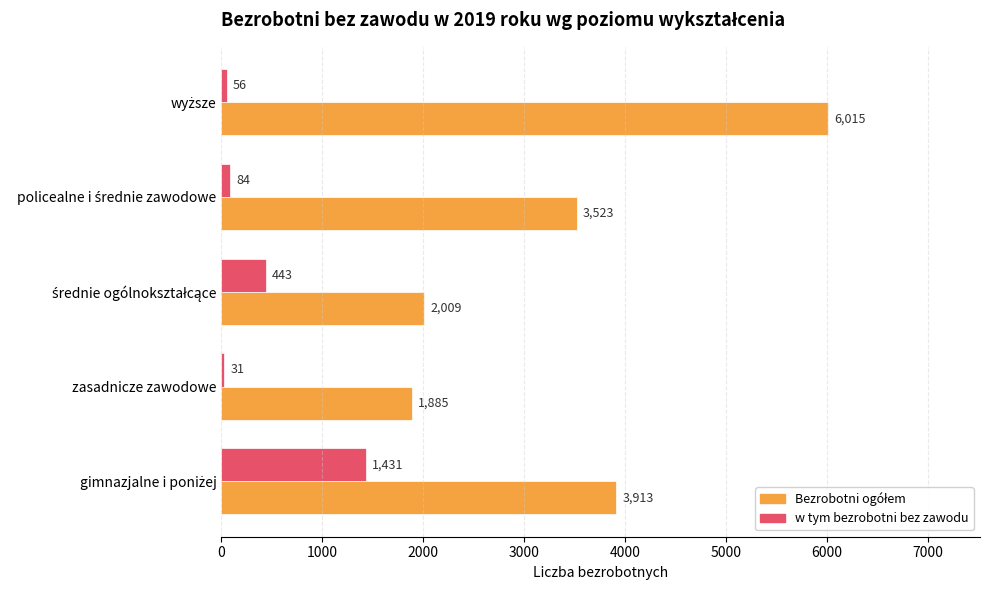

At how many categories does at least one series exceed 2075?

3